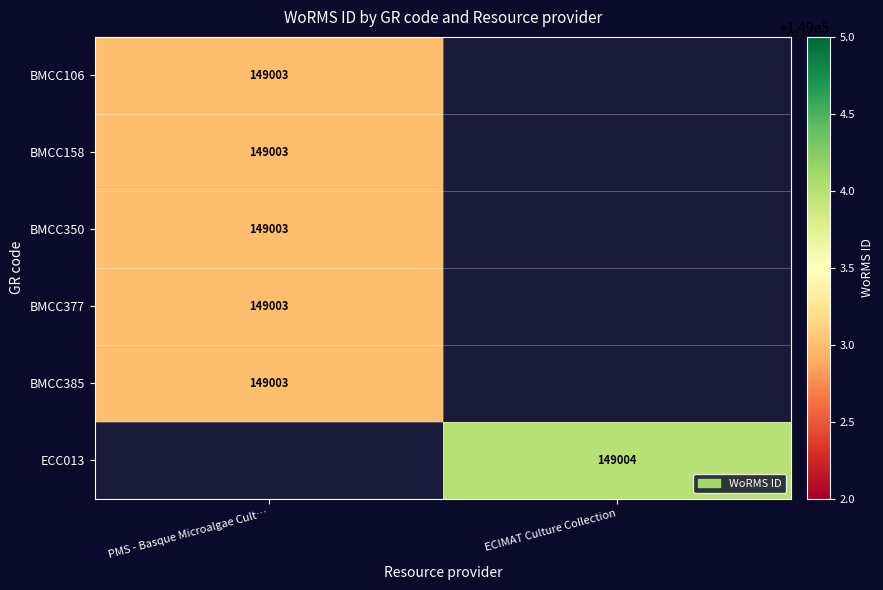

The value of BMCC350 at PMS - Basque Microalgae Cult… is 149003. True or false?

True